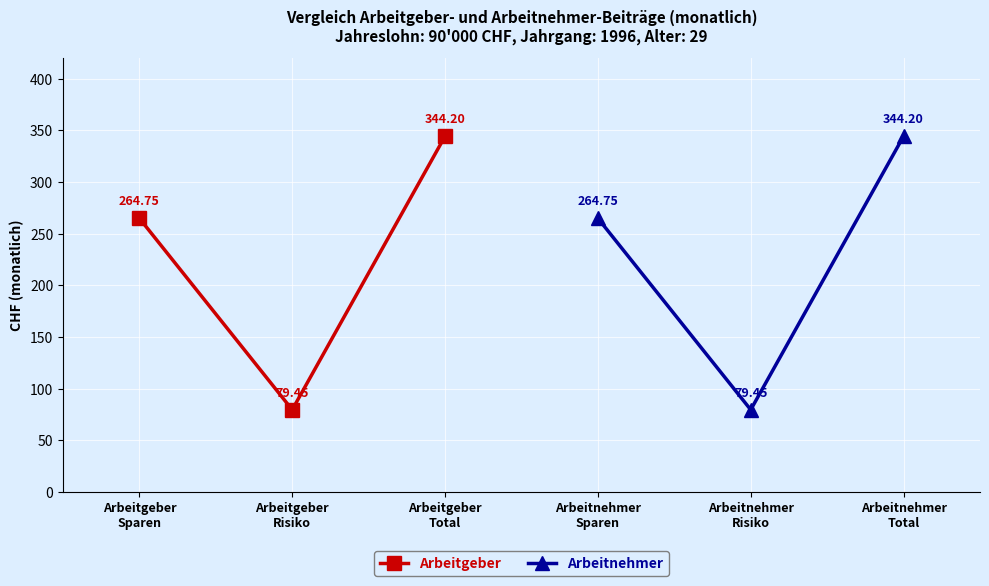

How many data points in Arbeitnehmer are less than 264?

1